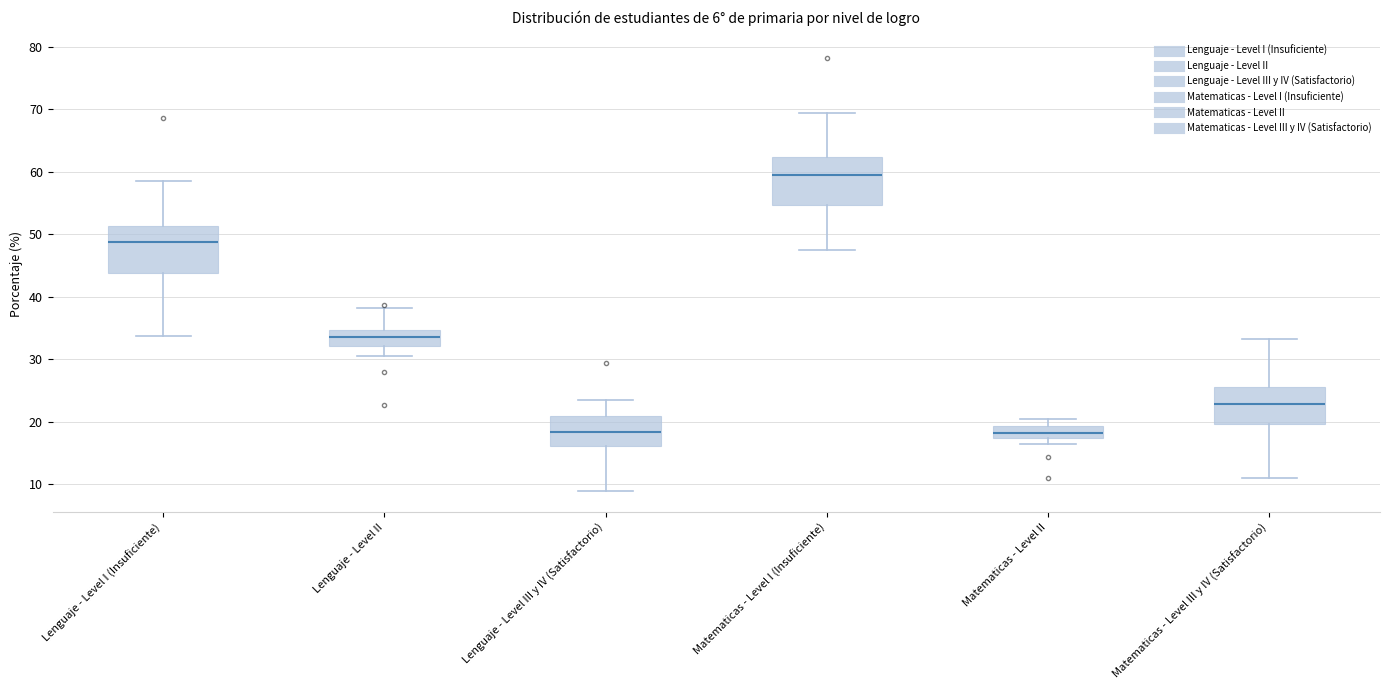

Reading left to right, transcribe this box plot: for each box, give where its median line is, the range the box spans, and where its two whiskers end, as read against the y-axis. The values are not printed on the chart, so give them approximately, as read against the axis.

Lenguaje - Level I (Insuficiente): median 49, box 44 to 51, whiskers 34 to 59
Lenguaje - Level II: median 34, box 32 to 35, whiskers 30 to 38
Lenguaje - Level III y IV (Satisfactorio): median 18, box 16 to 21, whiskers 9 to 24
Matematicas - Level I (Insuficiente): median 59, box 55 to 62, whiskers 47 to 69
Matematicas - Level II: median 18, box 17 to 19, whiskers 16 to 20
Matematicas - Level III y IV (Satisfactorio): median 23, box 20 to 26, whiskers 11 to 33